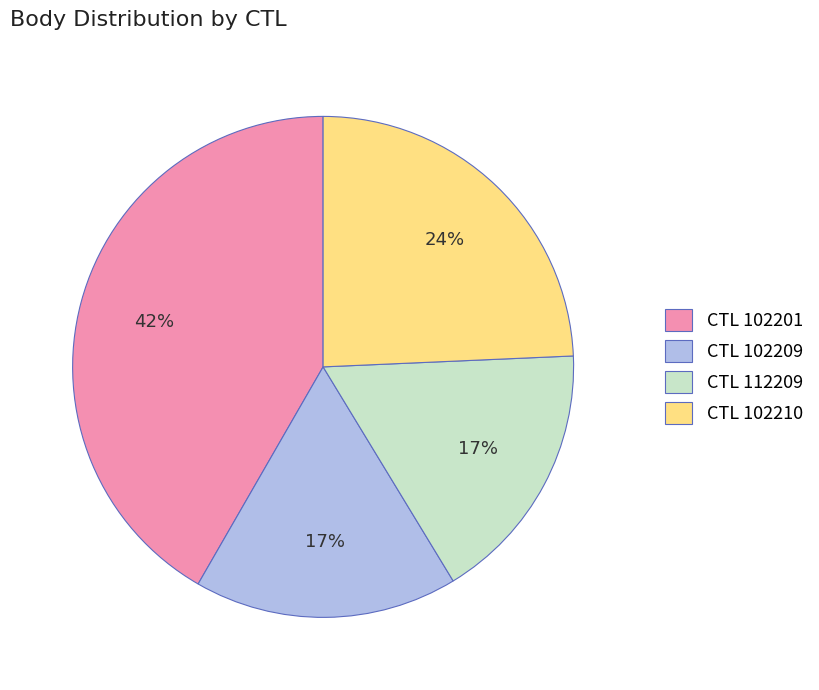

Combined, do CTL 102210 and CTL 102201 account for over 50%?

Yes